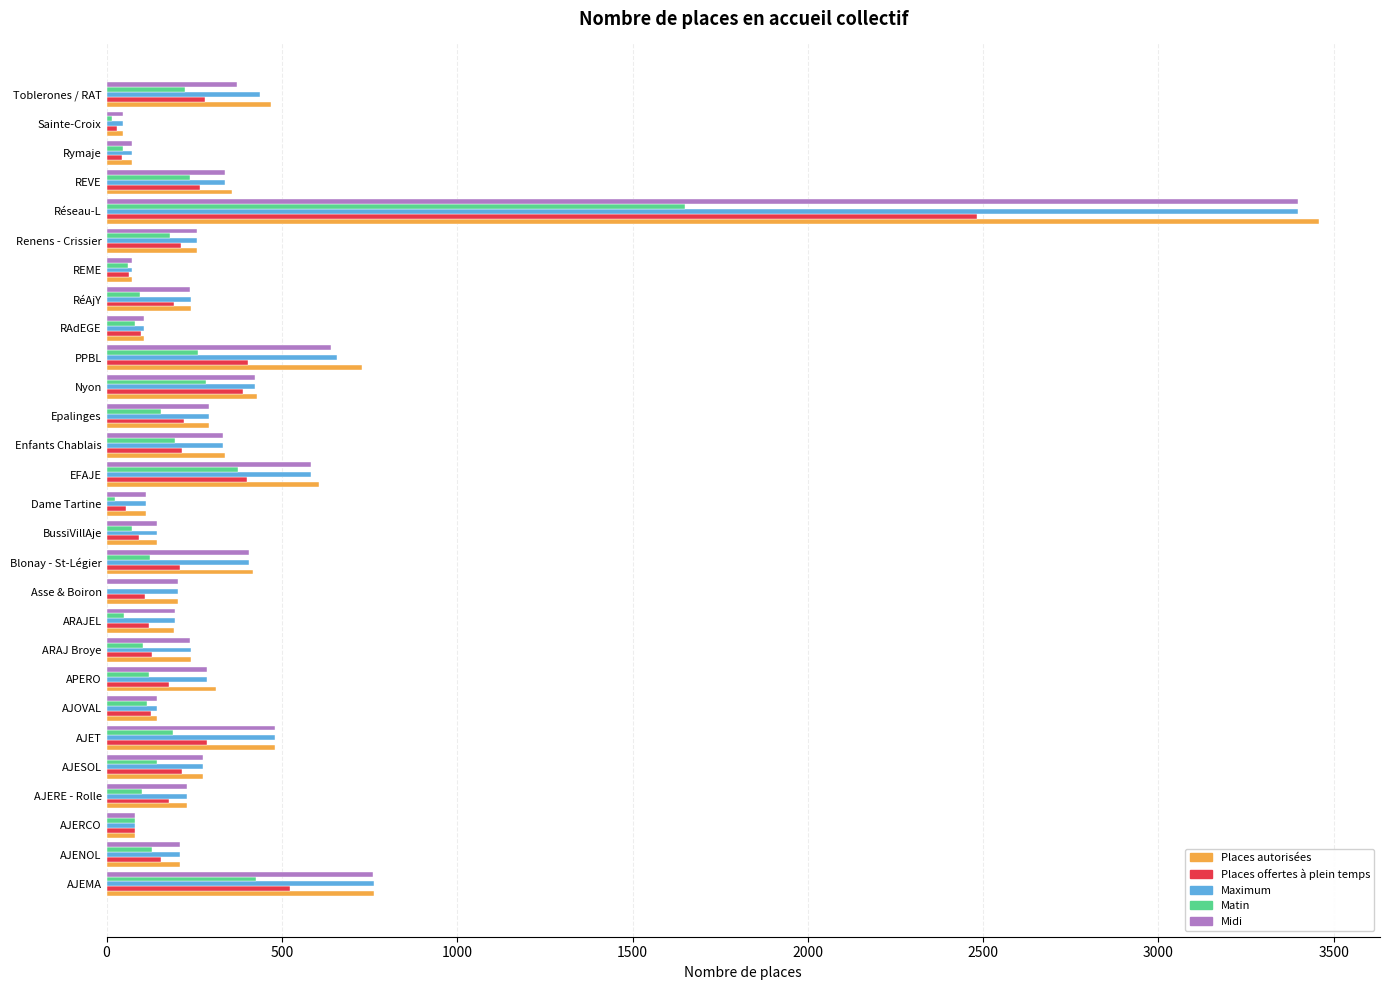

Count the number of categories in the chart.

28